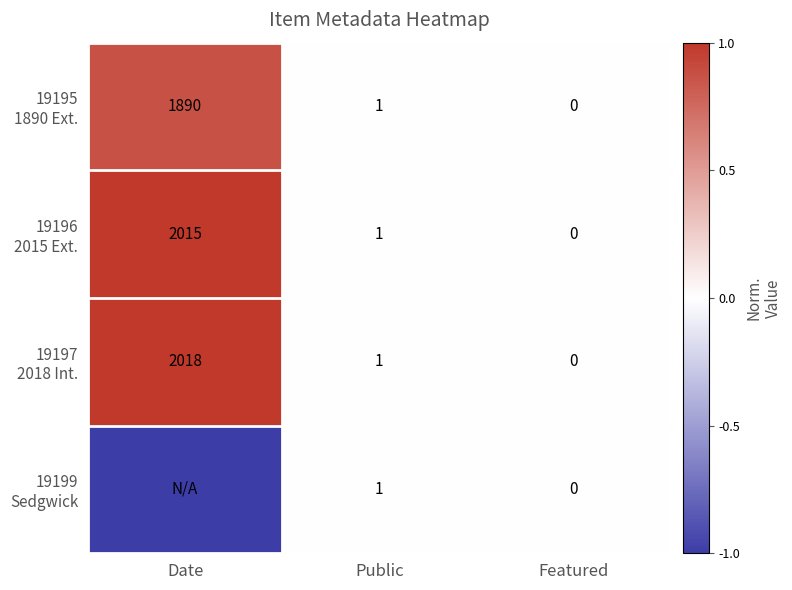

What is the total value across all series at Date?

1.9